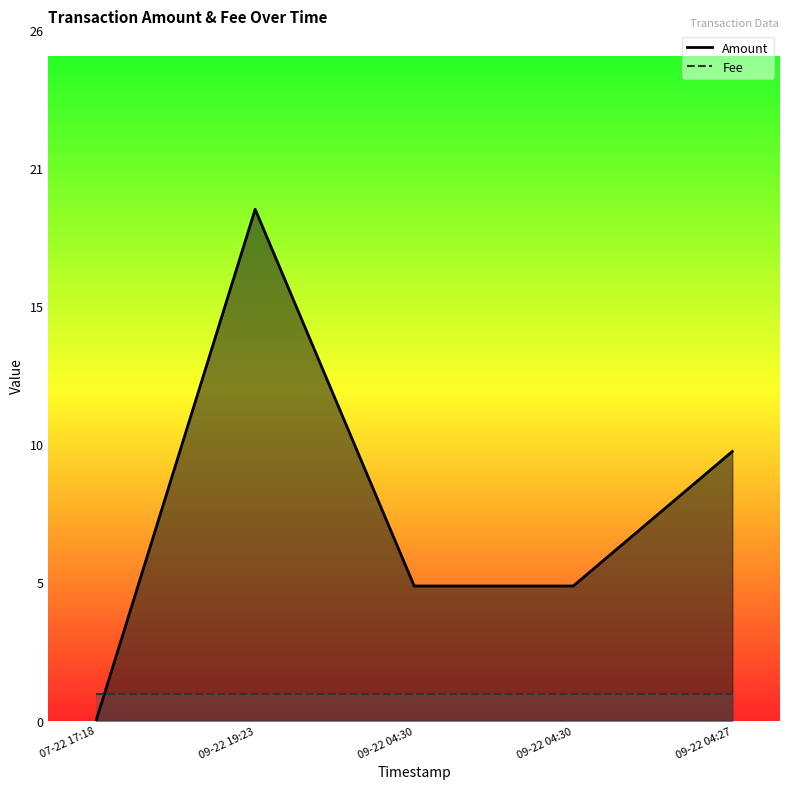

What is the approximate value of Fee at 07-22 17:18?

1